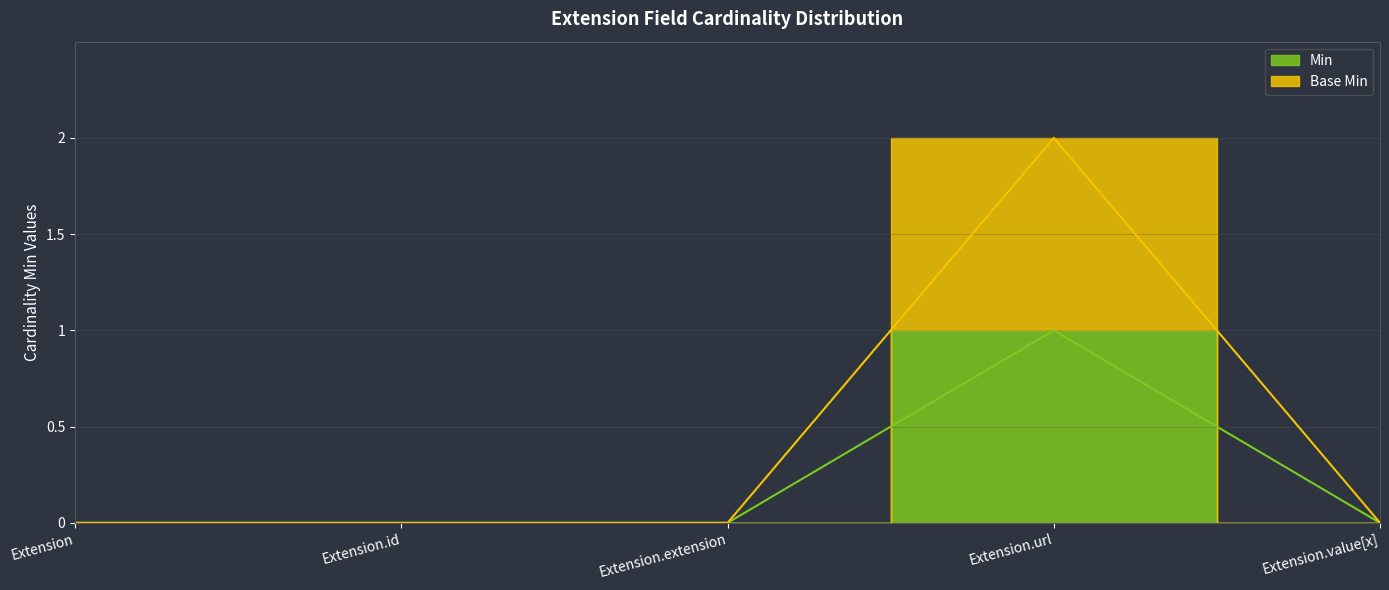

What is the label of the 5th point from the right?

Extension